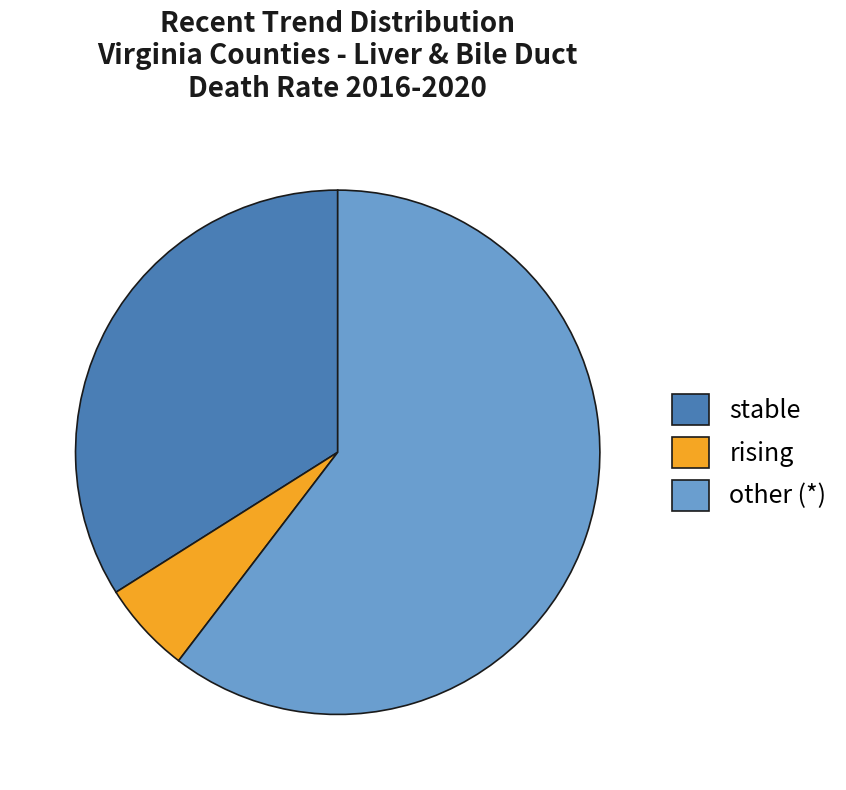

How many slices are in this pie chart?

3